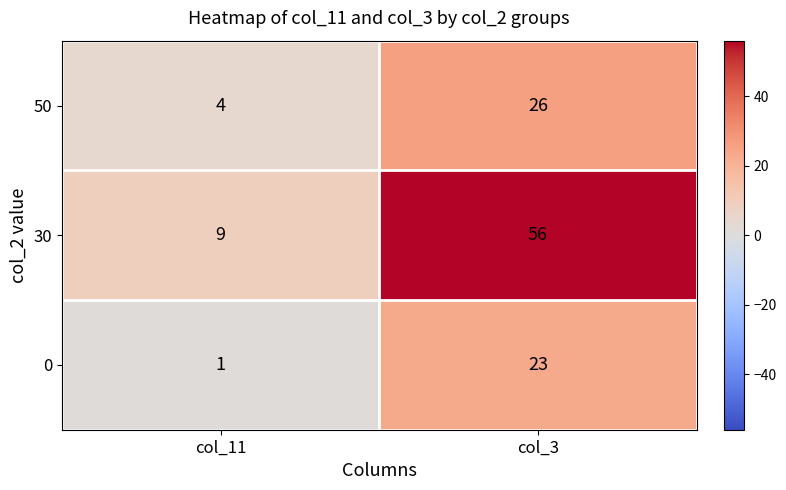

Which series has the largest range (max minus min)?

30